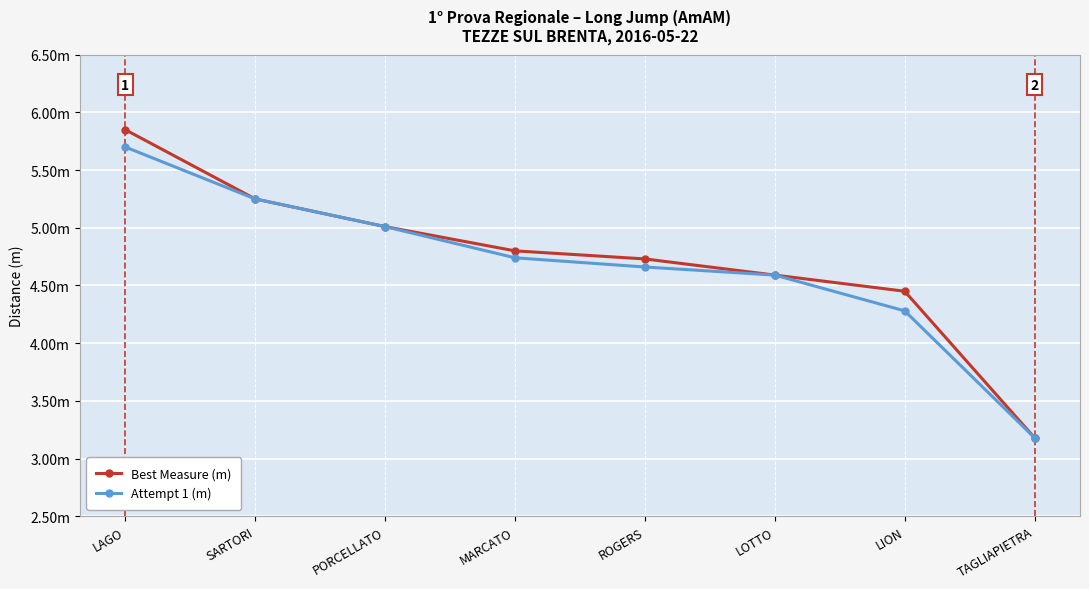

At which category is the sum across all series the highest?

LAGO